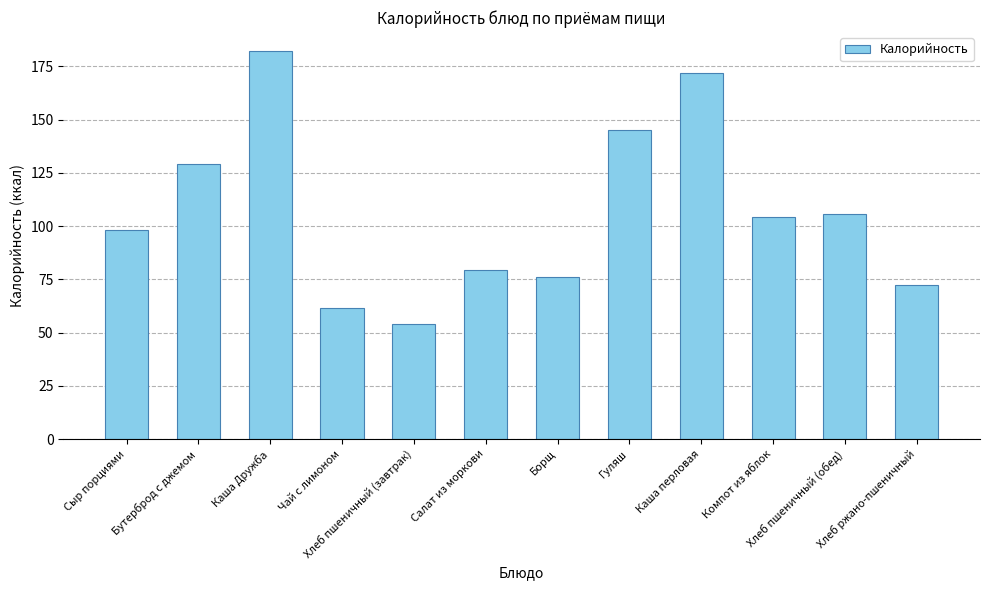

Rank the categories by value from highest to lowest.

Каша Дружба, Каша перловая, Гуляш, Бутерброд с джемом, Хлеб пшеничный (обед), Компот из яблок, Сыр порциями, Салат из моркови, Борщ, Хлеб ржано-пшеничный, Чай с лимоном, Хлеб пшеничный (завтрак)